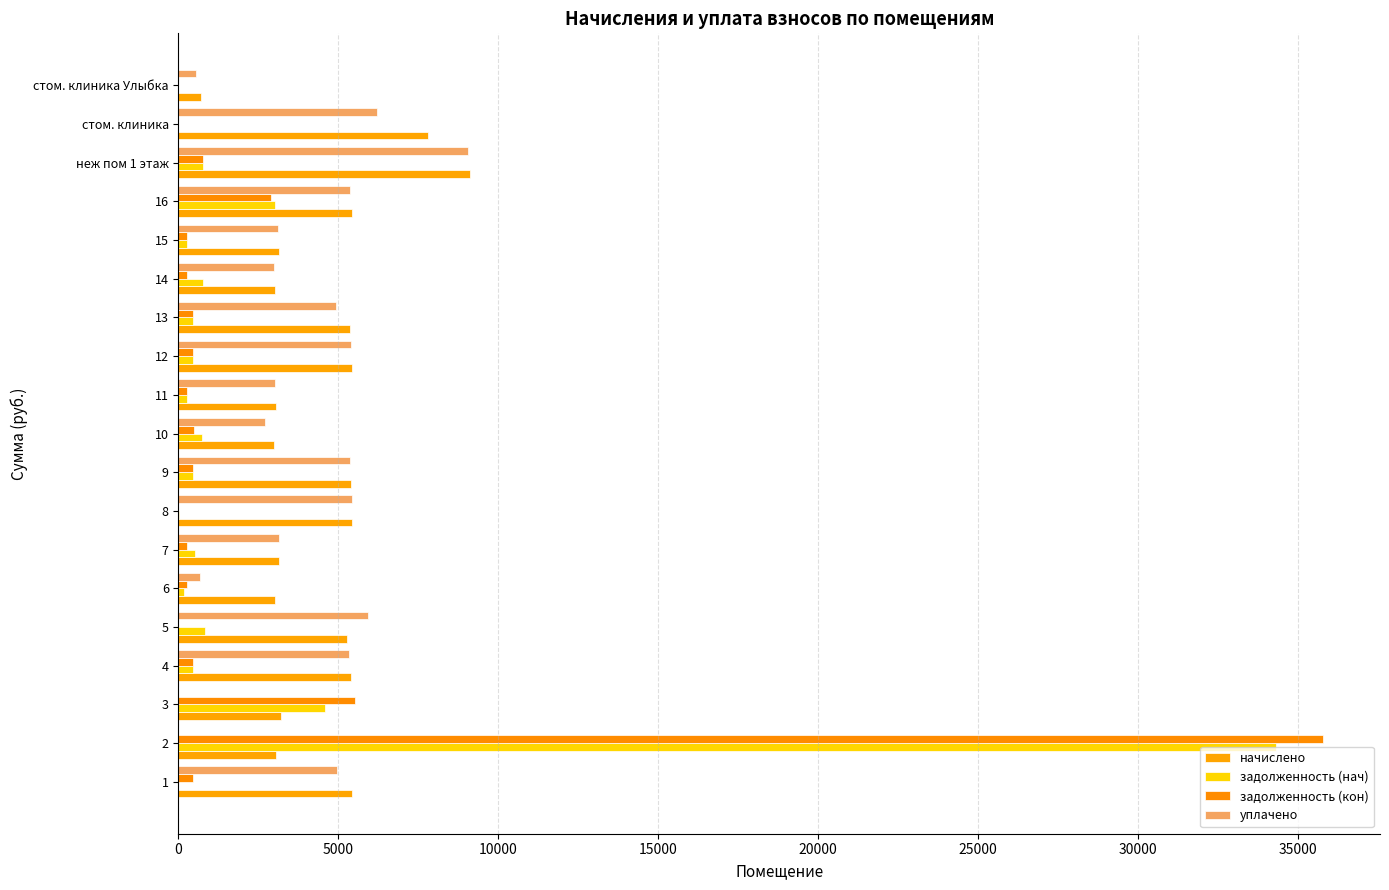

How many data points in начислено are above 5282?

10